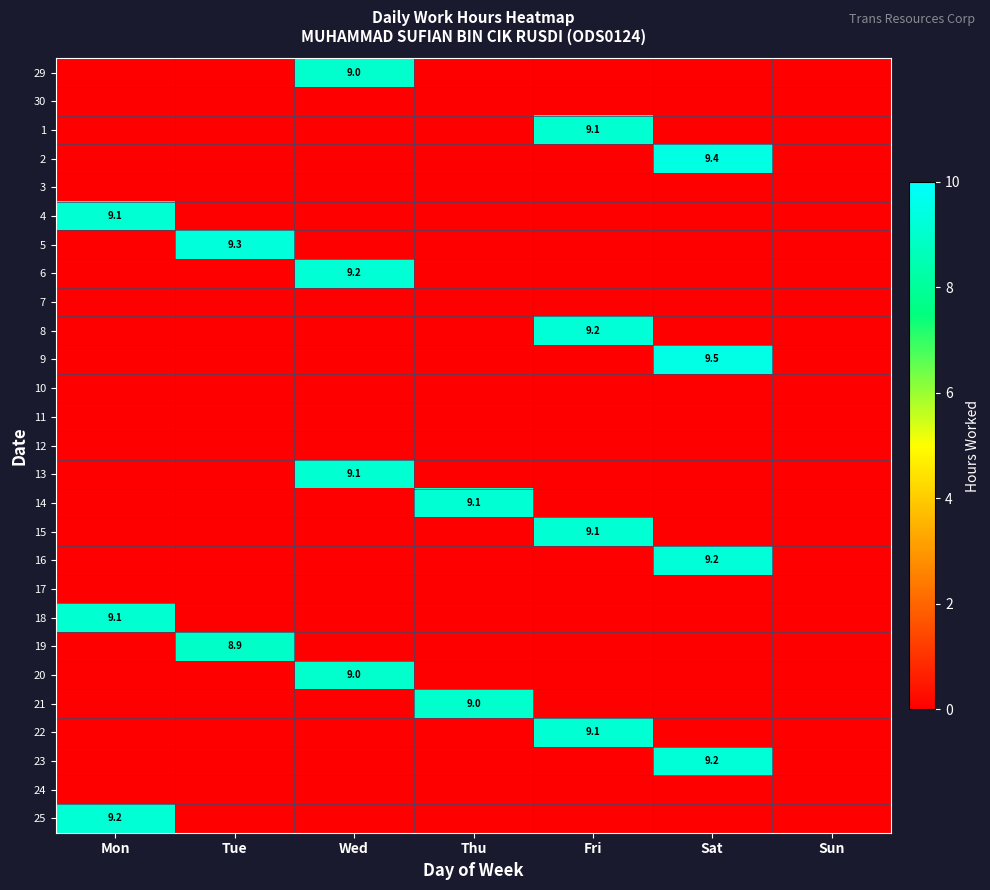

What is the maximum value shown in the chart?

9.5